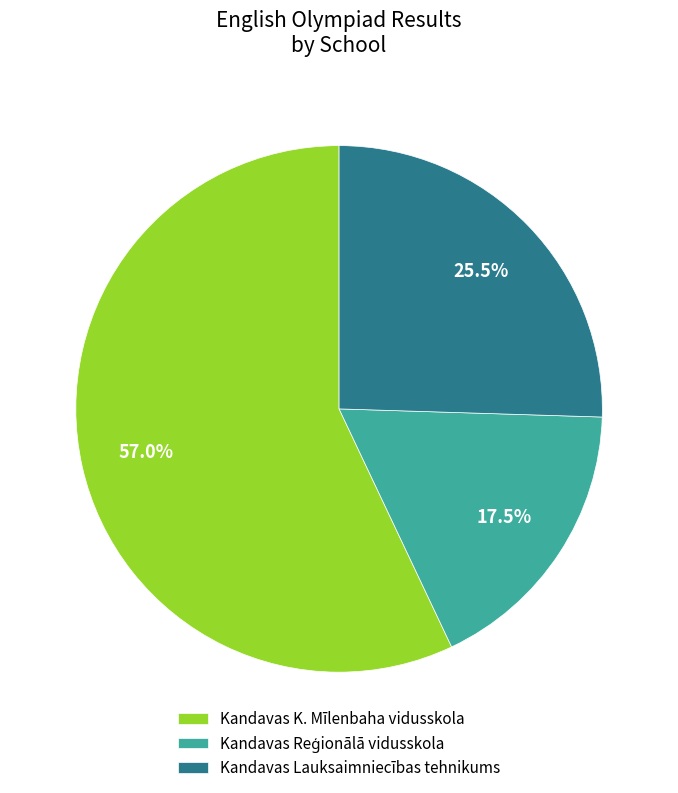

What portion of the pie excludes Kandavas K. Mīlenbaha vidusskola?

43.0%